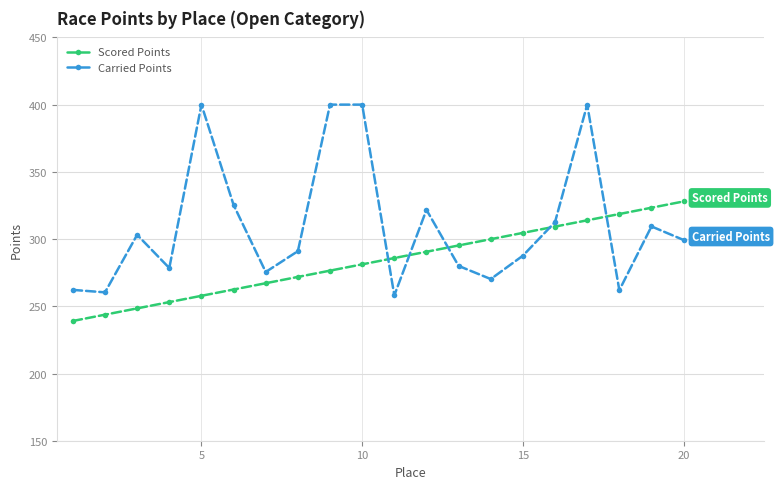

Rank the series by their average value, from highest to lowest.

Carried Points, Scored Points